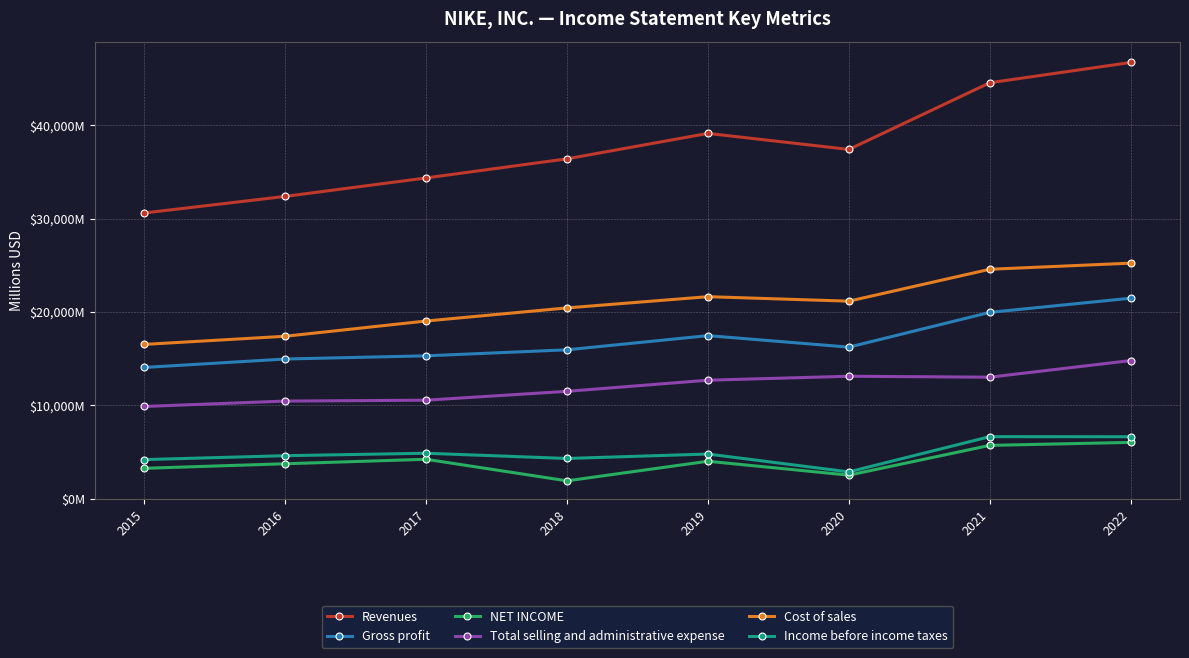

What are all the series names shown in the legend?

Revenues, Gross profit, NET INCOME, Total selling and administrative expense, Cost of sales, Income before income taxes